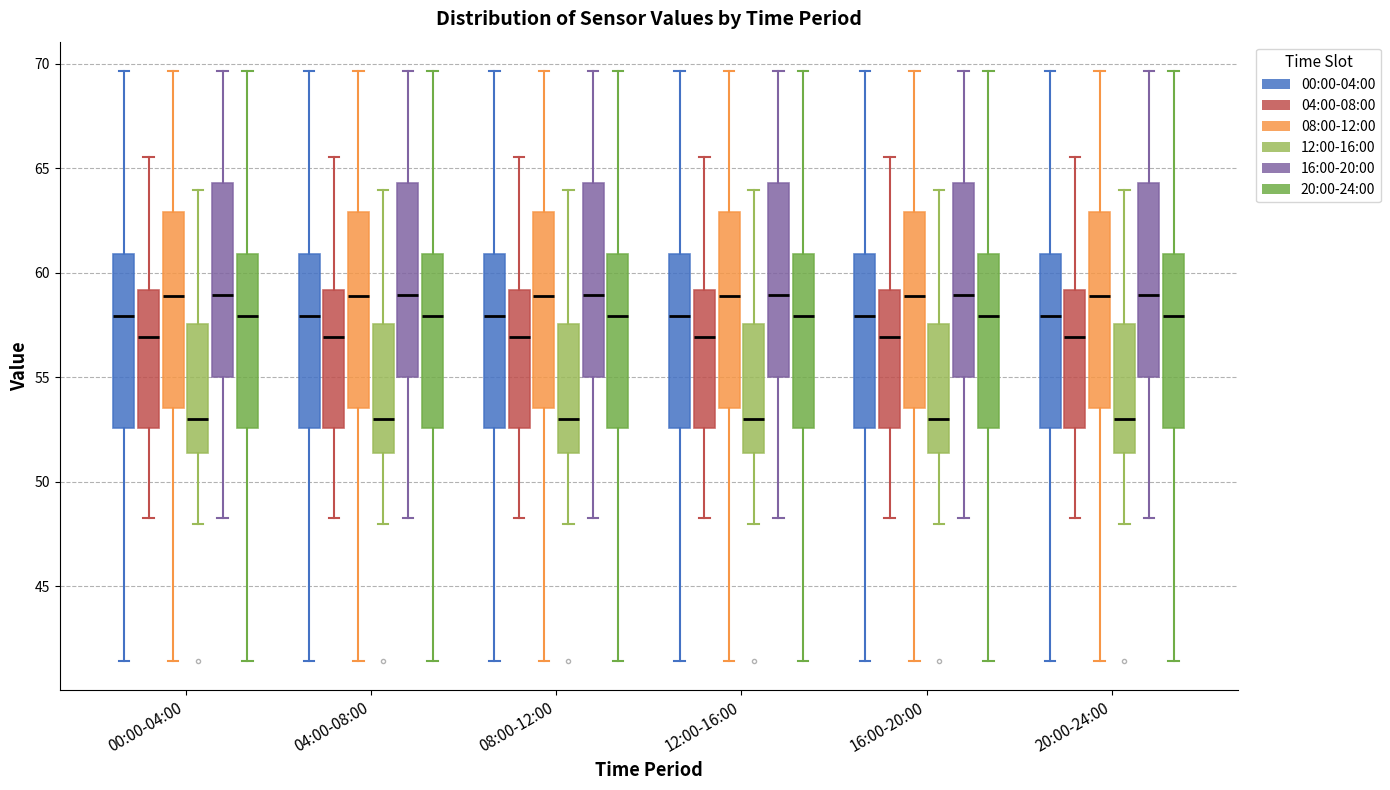

Reading left to right, read every box against the y-axis: the position of its median line, the range the box covers, and the ends of its whiskers. The values are not printed on the chart, so give them approximately, as read against the axis.

00:00-04:00 (00:00-04:00): median 58.0, box 52.5 to 61.0, whiskers 41.5 to 69.5
00:00-04:00 (04:00-08:00): median 57.0, box 52.5 to 59.0, whiskers 48.5 to 65.5
00:00-04:00 (08:00-12:00): median 59.0, box 53.5 to 63.0, whiskers 41.5 to 69.5
00:00-04:00 (12:00-16:00): median 53.0, box 51.5 to 57.5, whiskers 48.0 to 64.0
00:00-04:00 (16:00-20:00): median 59.0, box 55.0 to 64.5, whiskers 48.5 to 69.5
00:00-04:00 (20:00-24:00): median 58.0, box 52.5 to 61.0, whiskers 41.5 to 69.5
04:00-08:00 (00:00-04:00): median 58.0, box 52.5 to 61.0, whiskers 41.5 to 69.5
04:00-08:00 (04:00-08:00): median 57.0, box 52.5 to 59.0, whiskers 48.5 to 65.5
04:00-08:00 (08:00-12:00): median 59.0, box 53.5 to 63.0, whiskers 41.5 to 69.5
04:00-08:00 (12:00-16:00): median 53.0, box 51.5 to 57.5, whiskers 48.0 to 64.0
04:00-08:00 (16:00-20:00): median 59.0, box 55.0 to 64.5, whiskers 48.5 to 69.5
04:00-08:00 (20:00-24:00): median 58.0, box 52.5 to 61.0, whiskers 41.5 to 69.5
08:00-12:00 (00:00-04:00): median 58.0, box 52.5 to 61.0, whiskers 41.5 to 69.5
08:00-12:00 (04:00-08:00): median 57.0, box 52.5 to 59.0, whiskers 48.5 to 65.5
08:00-12:00 (08:00-12:00): median 59.0, box 53.5 to 63.0, whiskers 41.5 to 69.5
08:00-12:00 (12:00-16:00): median 53.0, box 51.5 to 57.5, whiskers 48.0 to 64.0
08:00-12:00 (16:00-20:00): median 59.0, box 55.0 to 64.5, whiskers 48.5 to 69.5
08:00-12:00 (20:00-24:00): median 58.0, box 52.5 to 61.0, whiskers 41.5 to 69.5
12:00-16:00 (00:00-04:00): median 58.0, box 52.5 to 61.0, whiskers 41.5 to 69.5
12:00-16:00 (04:00-08:00): median 57.0, box 52.5 to 59.0, whiskers 48.5 to 65.5
12:00-16:00 (08:00-12:00): median 59.0, box 53.5 to 63.0, whiskers 41.5 to 69.5
12:00-16:00 (12:00-16:00): median 53.0, box 51.5 to 57.5, whiskers 48.0 to 64.0
12:00-16:00 (16:00-20:00): median 59.0, box 55.0 to 64.5, whiskers 48.5 to 69.5
12:00-16:00 (20:00-24:00): median 58.0, box 52.5 to 61.0, whiskers 41.5 to 69.5
16:00-20:00 (00:00-04:00): median 58.0, box 52.5 to 61.0, whiskers 41.5 to 69.5
16:00-20:00 (04:00-08:00): median 57.0, box 52.5 to 59.0, whiskers 48.5 to 65.5
16:00-20:00 (08:00-12:00): median 59.0, box 53.5 to 63.0, whiskers 41.5 to 69.5
16:00-20:00 (12:00-16:00): median 53.0, box 51.5 to 57.5, whiskers 48.0 to 64.0
16:00-20:00 (16:00-20:00): median 59.0, box 55.0 to 64.5, whiskers 48.5 to 69.5
16:00-20:00 (20:00-24:00): median 58.0, box 52.5 to 61.0, whiskers 41.5 to 69.5
20:00-24:00 (00:00-04:00): median 58.0, box 52.5 to 61.0, whiskers 41.5 to 69.5
20:00-24:00 (04:00-08:00): median 57.0, box 52.5 to 59.0, whiskers 48.5 to 65.5
20:00-24:00 (08:00-12:00): median 59.0, box 53.5 to 63.0, whiskers 41.5 to 69.5
20:00-24:00 (12:00-16:00): median 53.0, box 51.5 to 57.5, whiskers 48.0 to 64.0
20:00-24:00 (16:00-20:00): median 59.0, box 55.0 to 64.5, whiskers 48.5 to 69.5
20:00-24:00 (20:00-24:00): median 58.0, box 52.5 to 61.0, whiskers 41.5 to 69.5